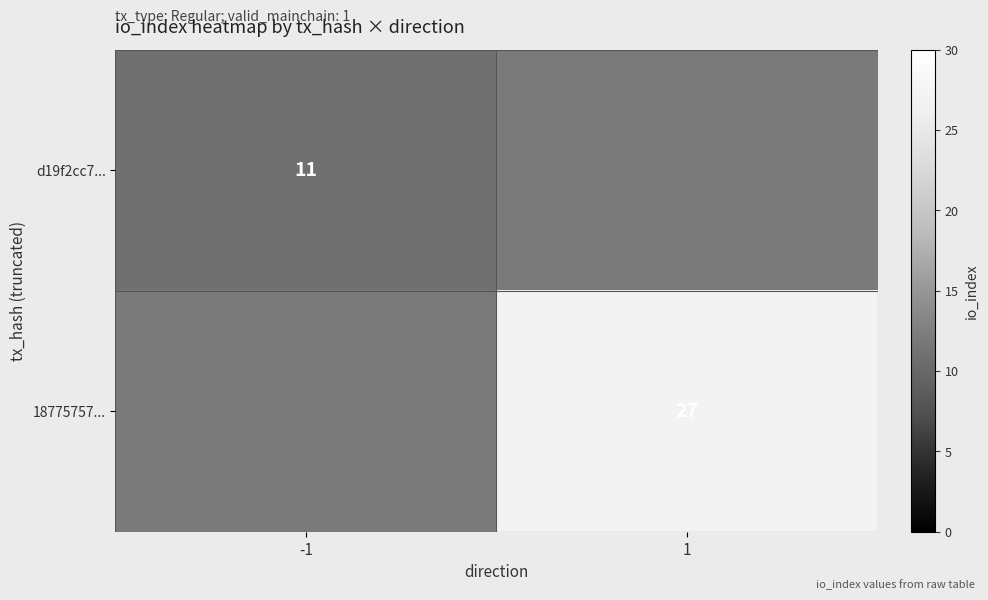

True or false: 18775757... has a value of 14 at 1.

False